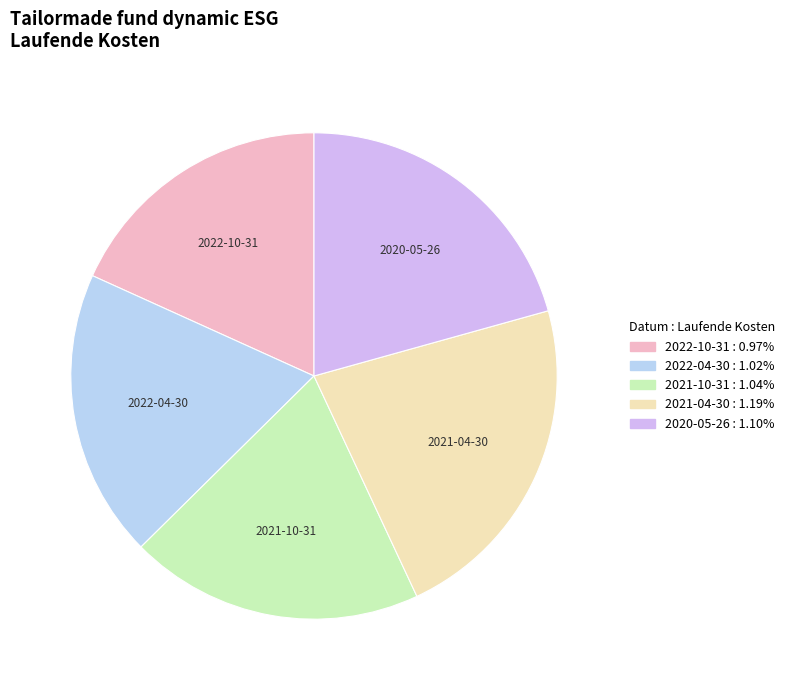

Do 2020-05-26 and 2022-04-30 together represent more than half of the pie?

No